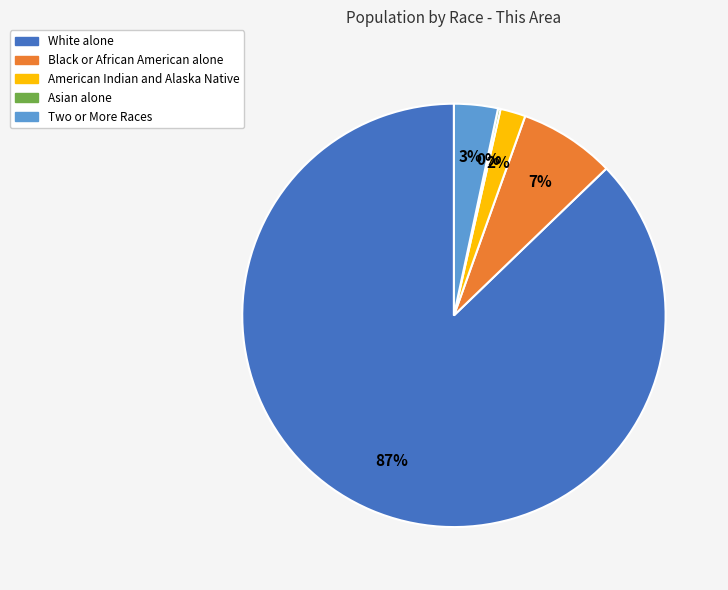

Which slice is the largest?

White alone